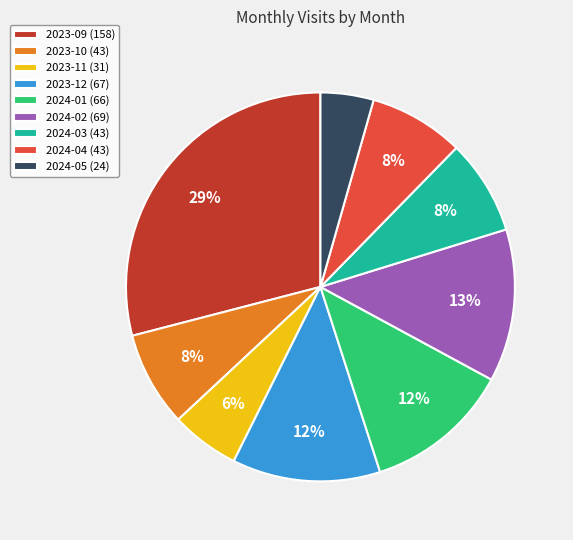

Which slice is the smallest?

2024-05